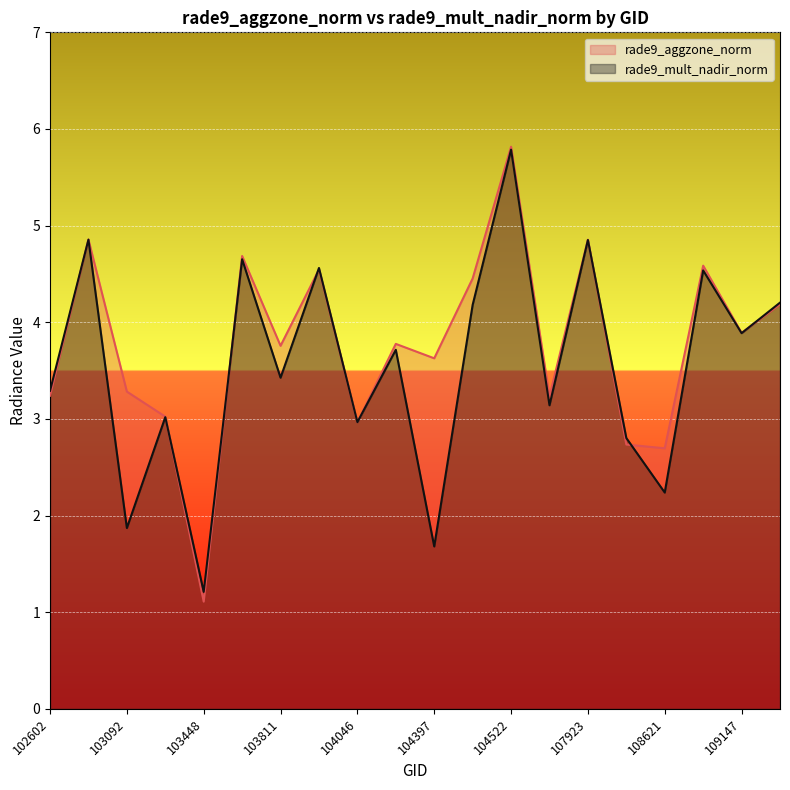

Rank the series at 104046 from lowest to highest value.

rade9_aggzone_norm, rade9_mult_nadir_norm